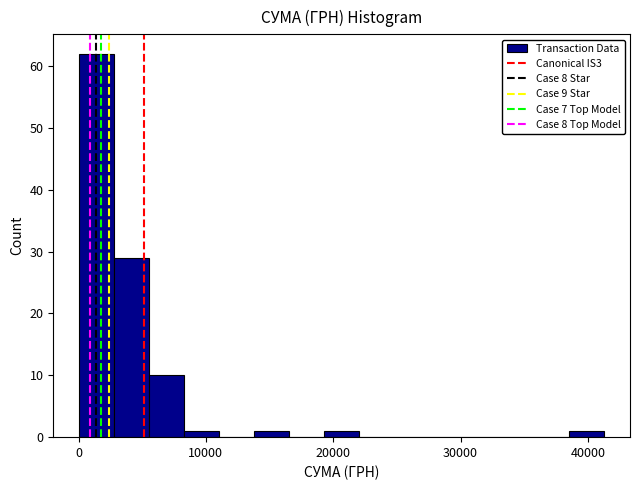

Around what value on the x-axis is the tallest bar? Give the approximate position of its centre, as read against the axis.

1000